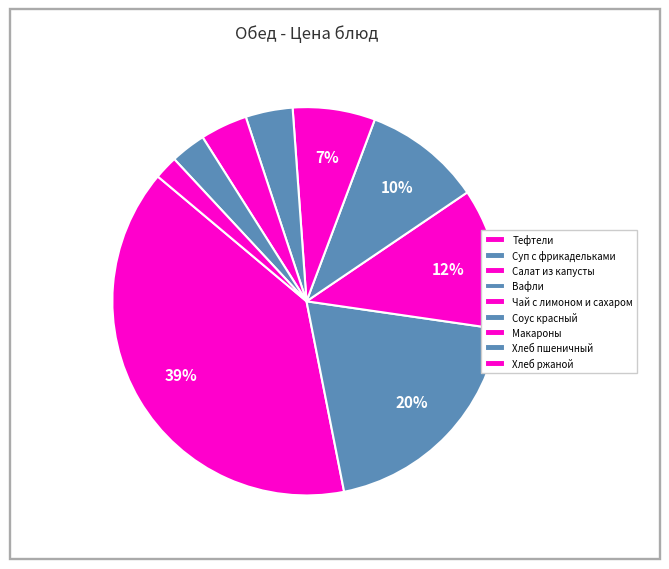

To the nearest percent, what percentage of the pie is Хлеб пшеничный?

3%